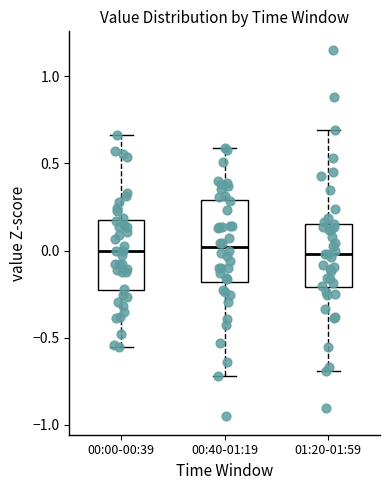

Reading left to right, transcribe this box plot: for each box, give where its median line is, the range the box spans, and where its two whiskers end, as read against the y-axis. The values are not printed on the chart, so give them approximately, as read against the axis.

00:00-00:39: median 0.00, box -0.25 to 0.15, whiskers -0.55 to 0.65
00:40-01:19: median 0.00, box -0.20 to 0.30, whiskers -0.70 to 0.60
01:20-01:59: median 0.00, box -0.20 to 0.15, whiskers -0.70 to 0.70